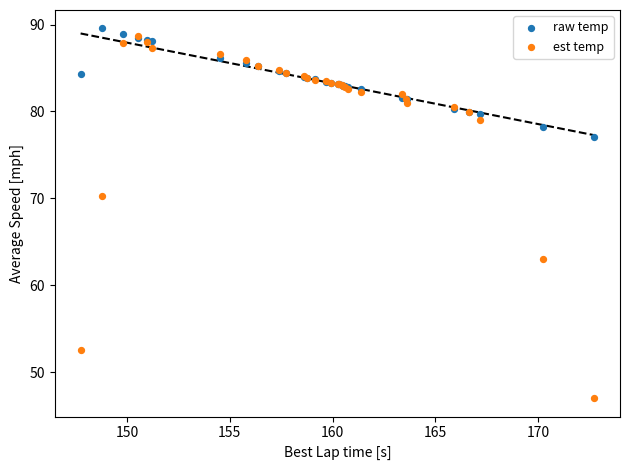

Across all series, what Y value is closest to 68?

70.3